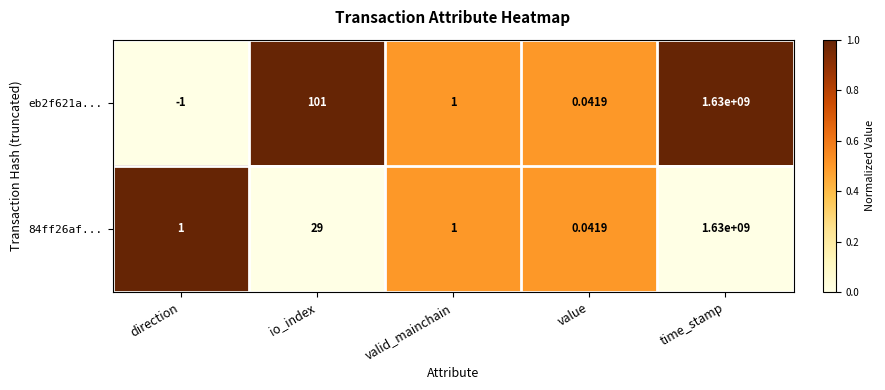

At which category does the chart reach its minimum across all series?

direction